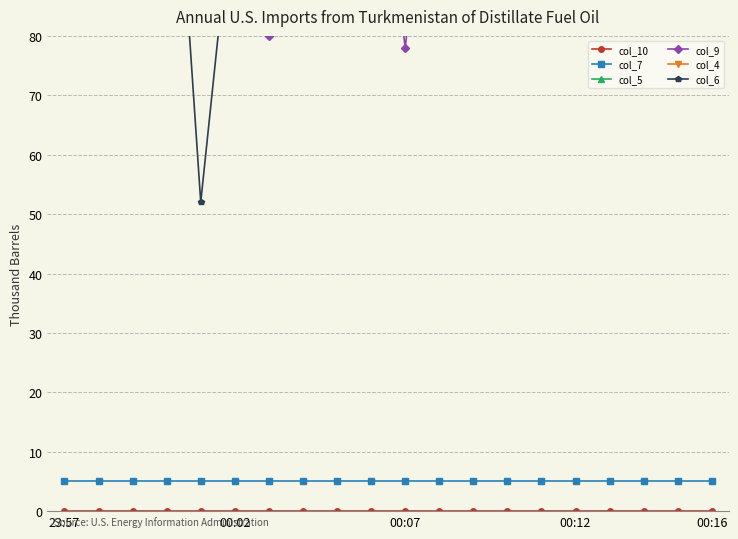

True or false: col_6 and col_5 cross at least once.

True